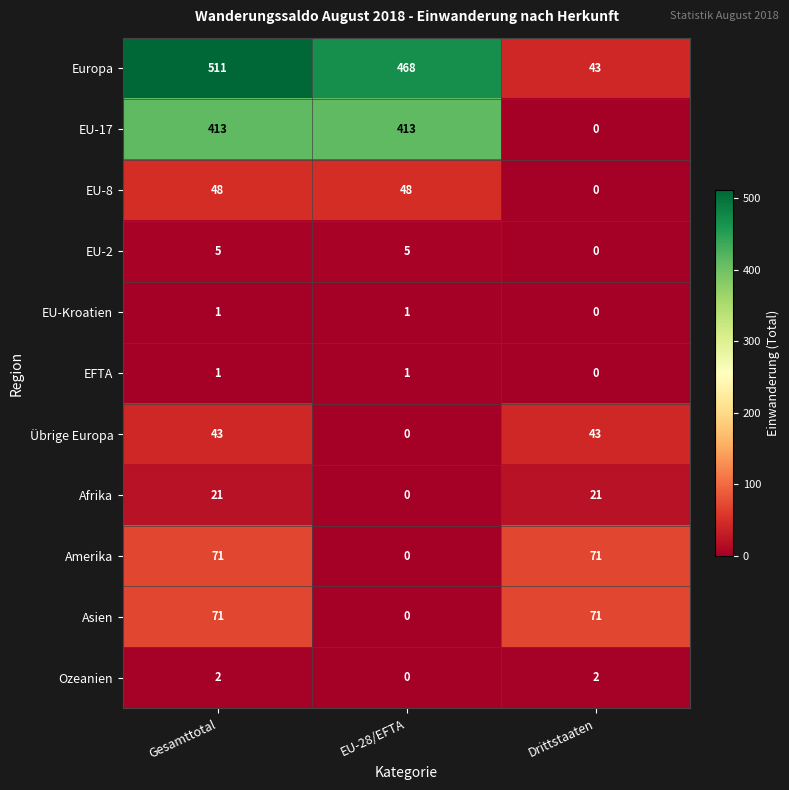

What is the maximum value for EU-17?

413